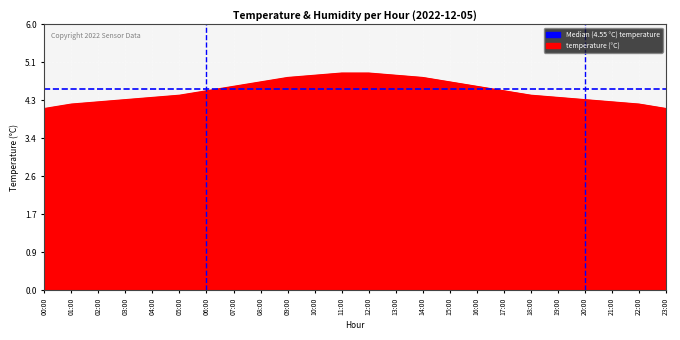

Reading left to right, list all the values displayed in this chart.

4.1	4.2	4.2	4.3	4.3	4.4	4.5	4.6	4.7	4.8	4.8	4.9	4.9	4.8	4.8	4.7	4.6	4.5	4.4	4.3	4.3	4.2	4.2	4.1